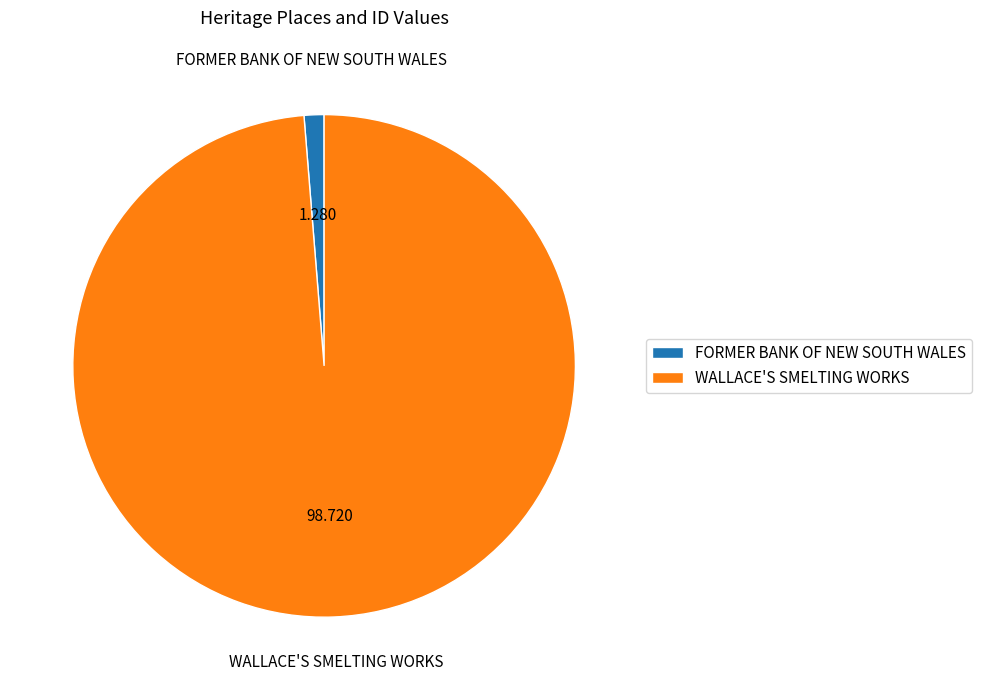

Count the number of slices in the pie.

2